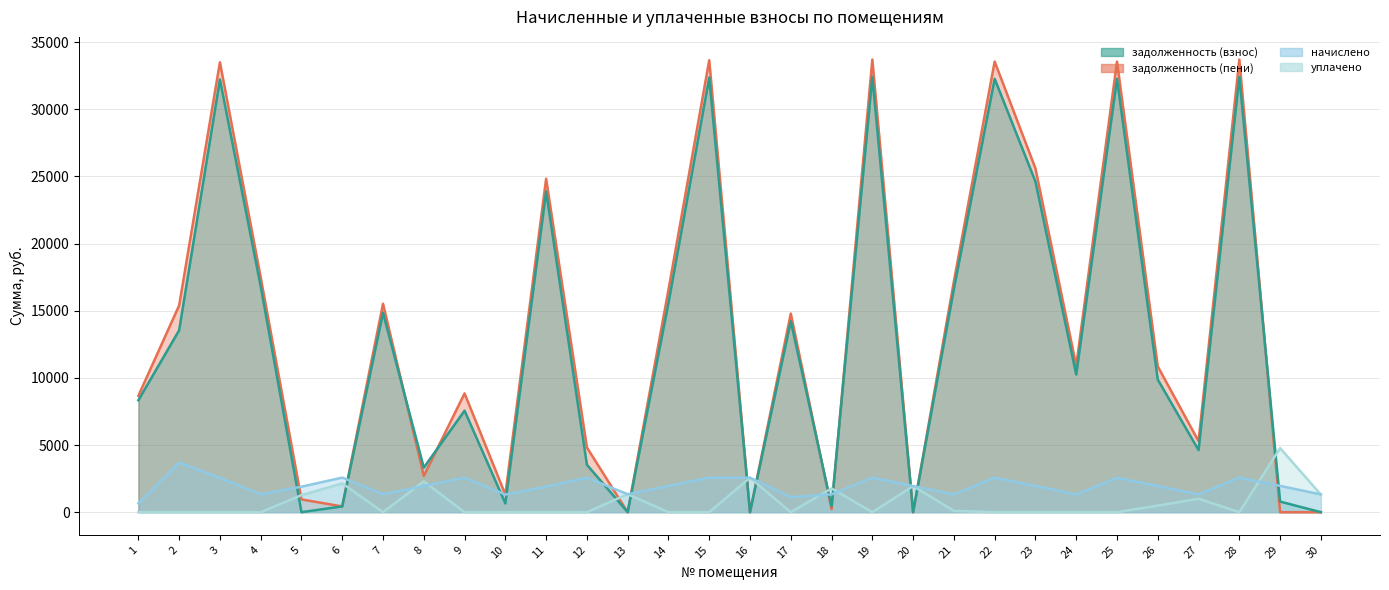

Which series has the largest range (max minus min)?

задолженность (пени)